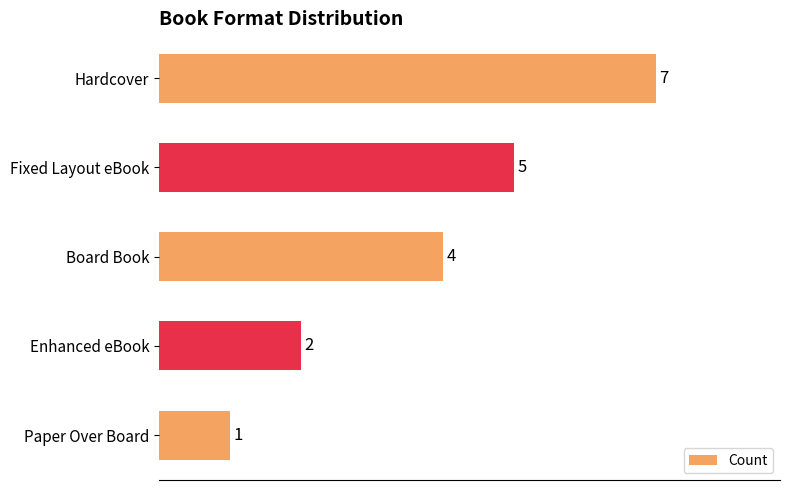

Is it true that the value at Fixed Layout eBook is 5?

True